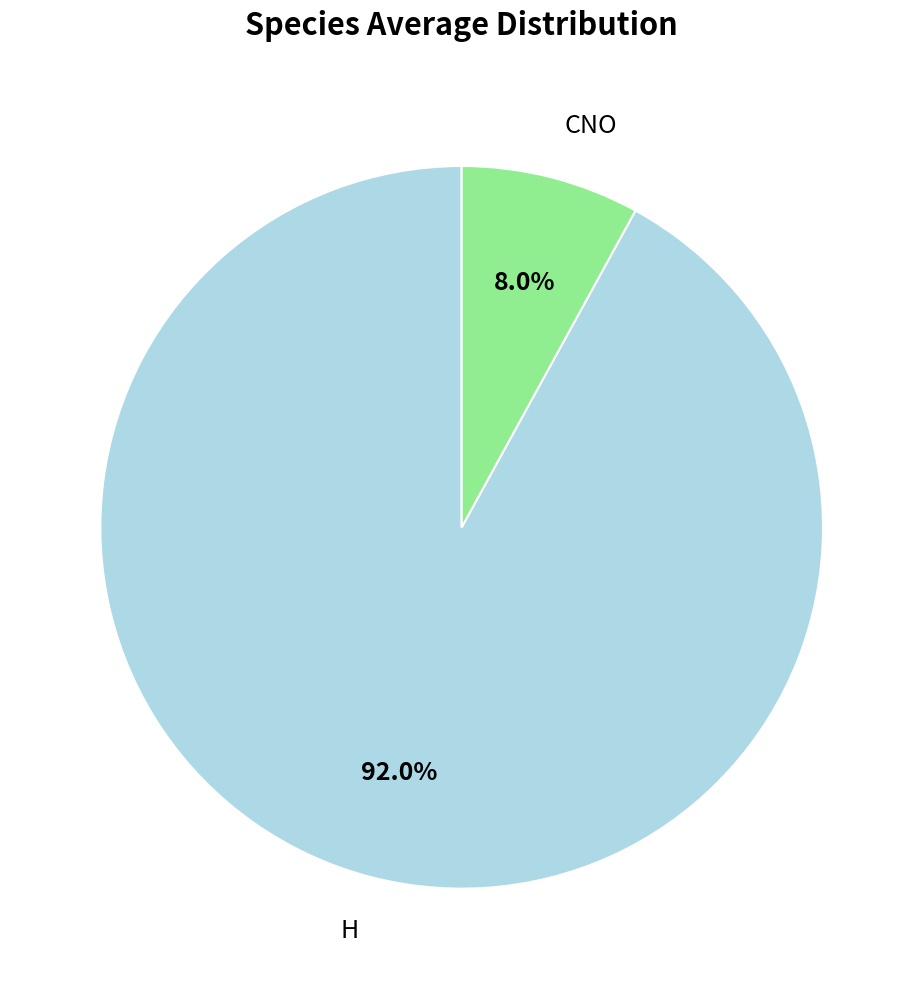

To the nearest percent, what percentage of the pie is H?

92%